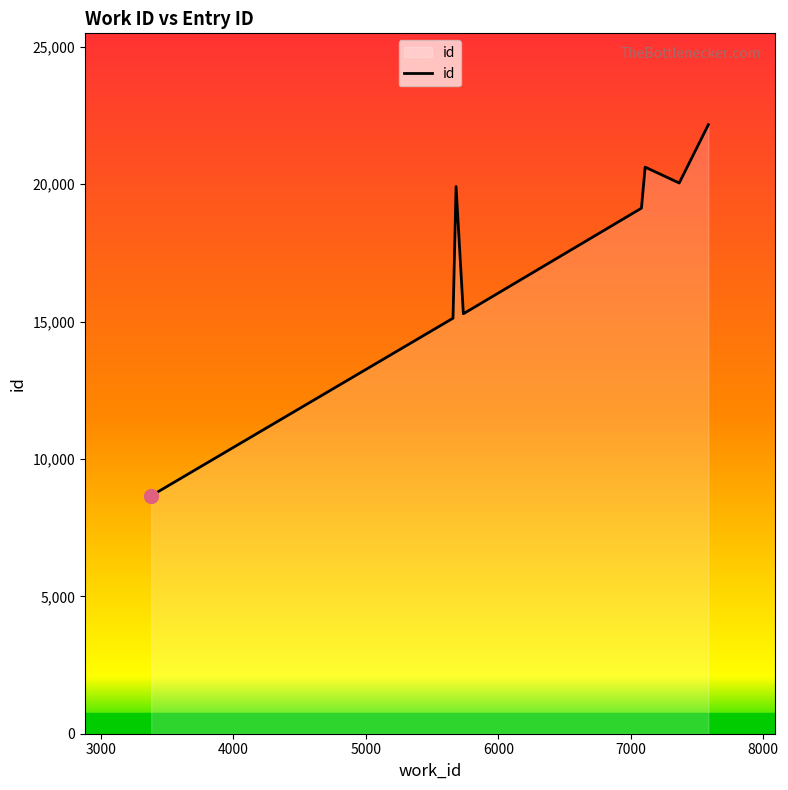

True or false: the data shows 9974 at 3000.

False